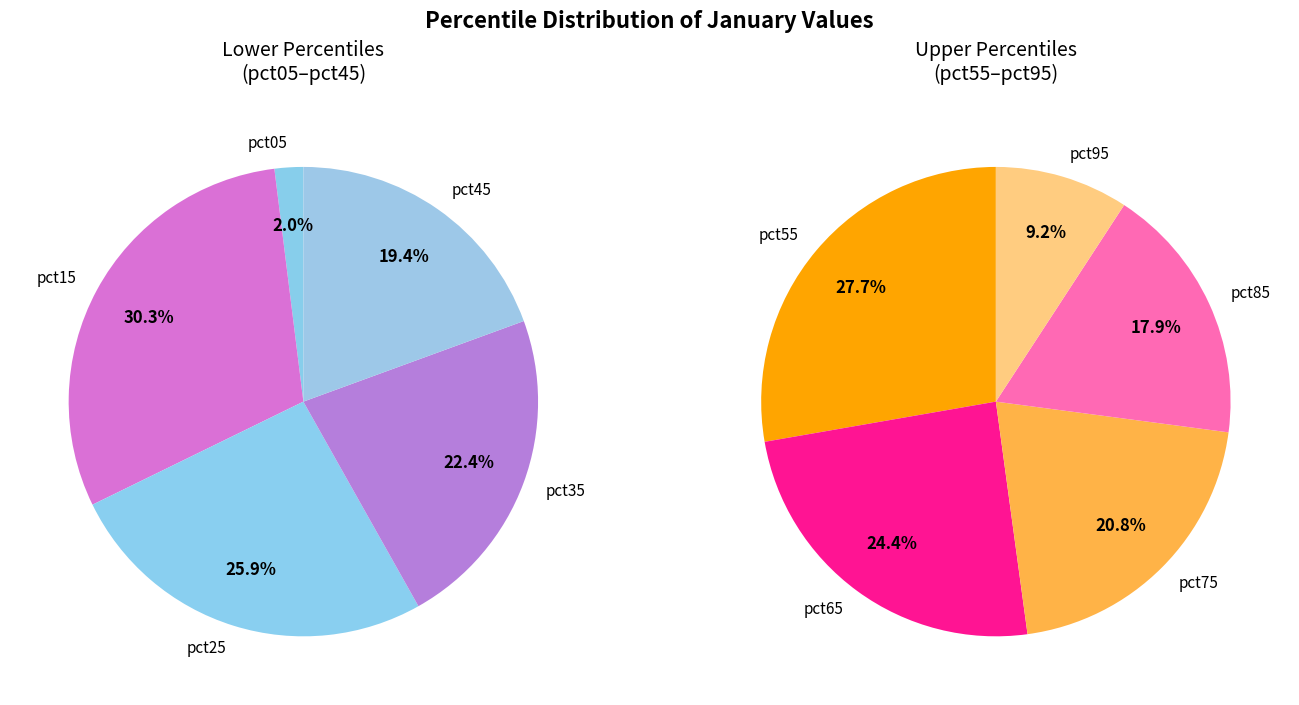

Between pct75 and pct15, which is larger?

pct15